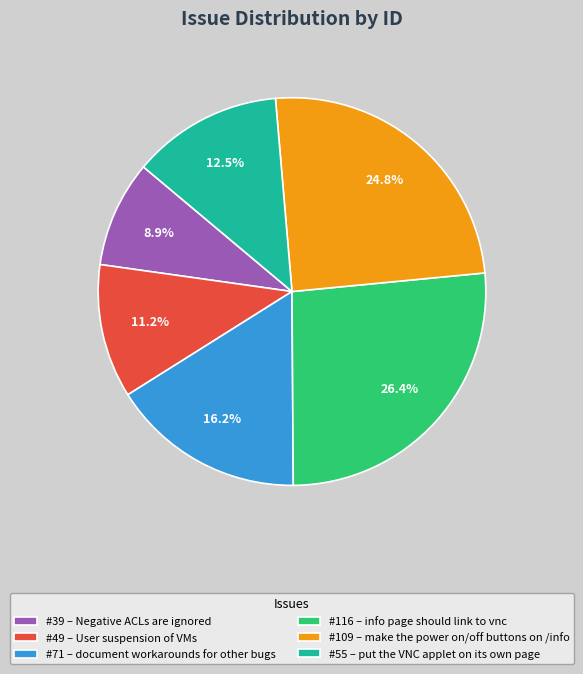

Between #71 – document workarounds for other bugs and #49 – User suspension of VMs, which is larger?

#71 – document workarounds for other bugs